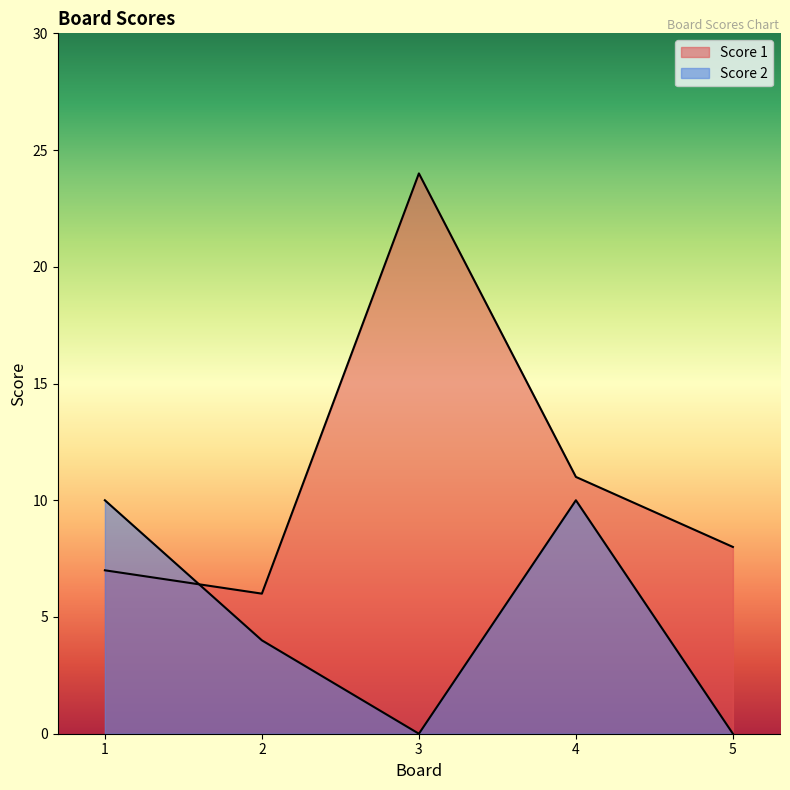

Does the chart display data point markers on the line(s)?

No